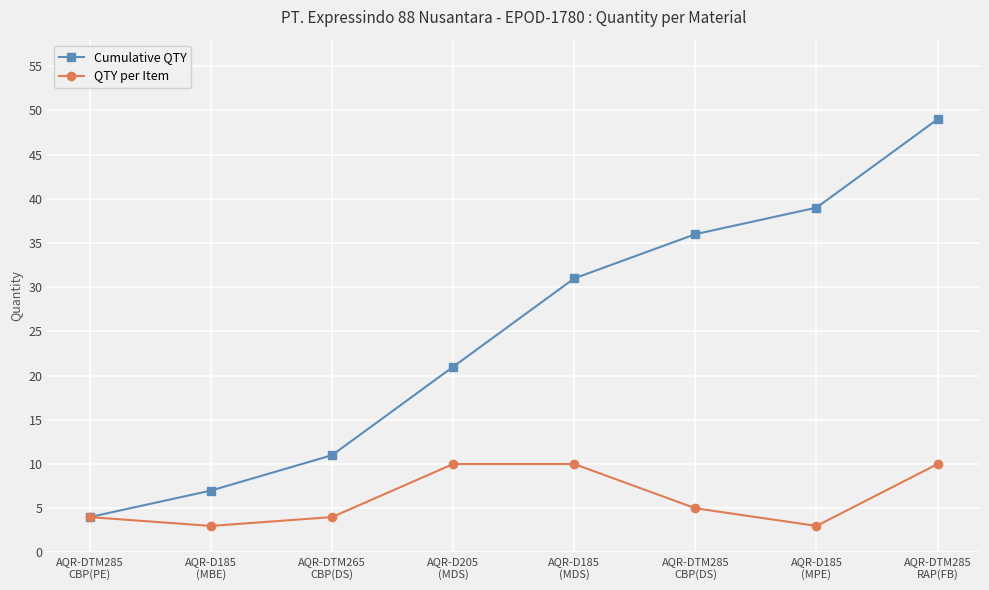

At which label is QTY per Item closest to 6?

AQR-DTM285
CBP(DS)